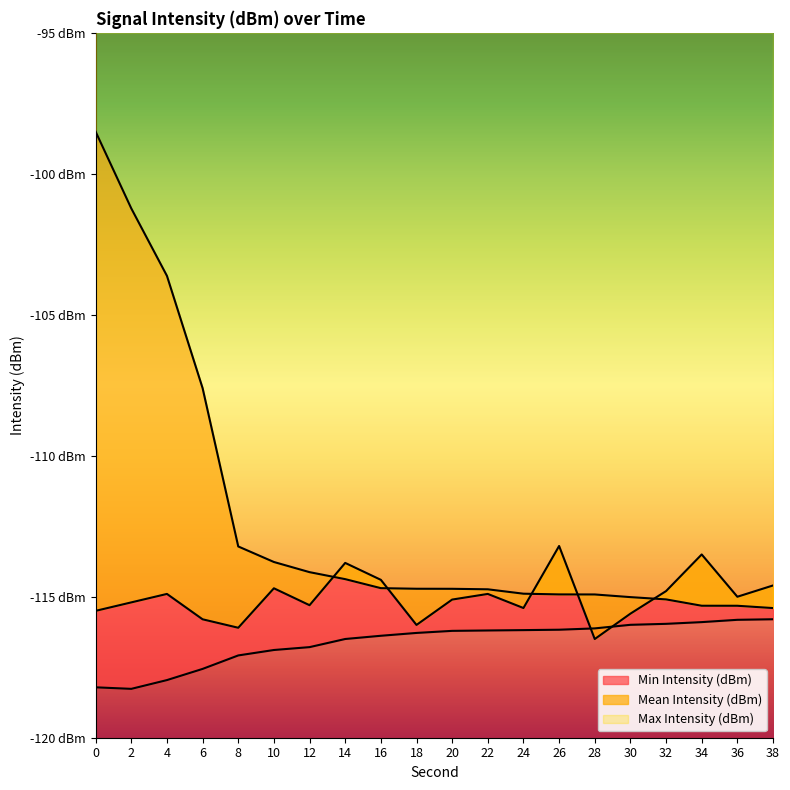

True or false: Mean Intensity (dBm) has more than 2 points higher than both neighbors.

True